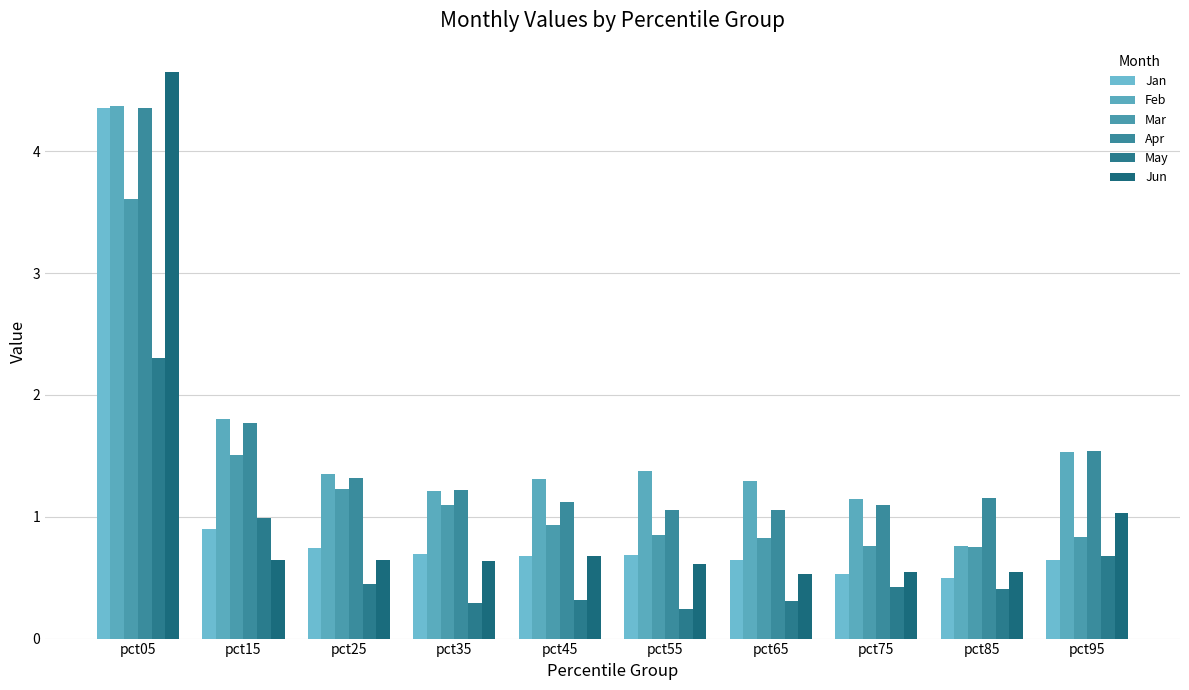

What is the spread (max minus min) of values at pct95?

0.9